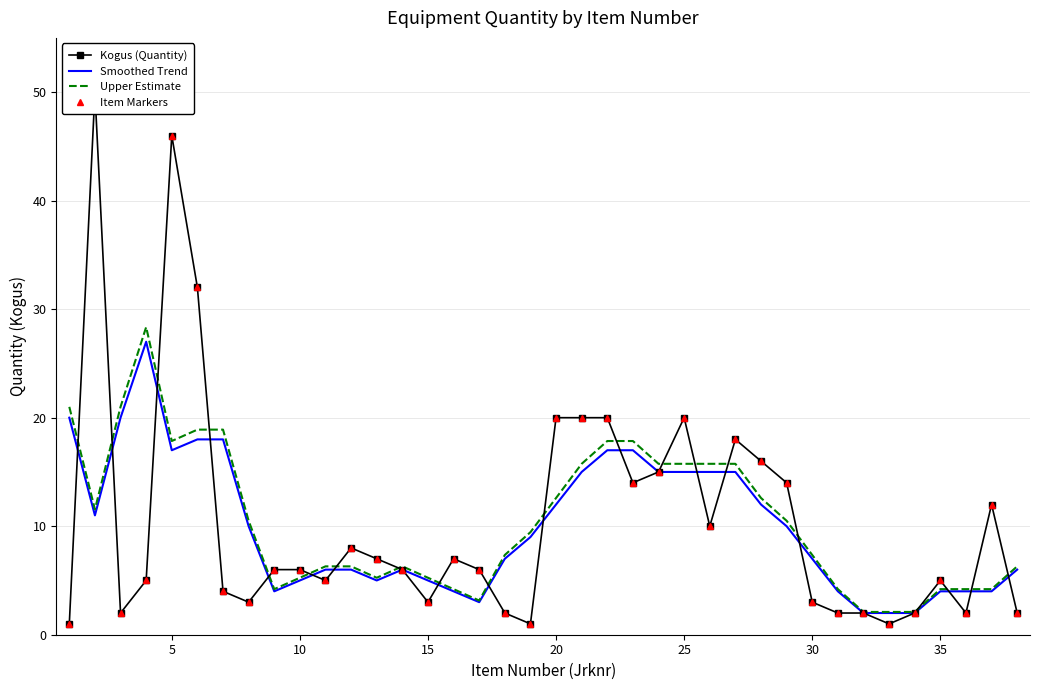

What is the maximum value for Upper Estimate?

28.4